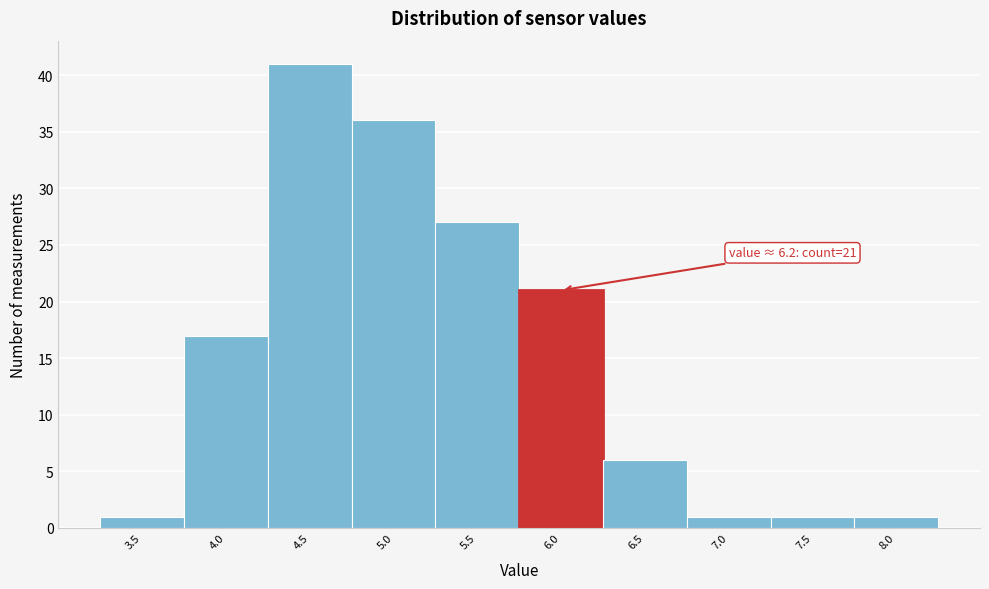

Reading left to right, transcribe all the data shown in this chart.

3.5=1	4.0=17	4.5=41	5.0=36	5.5=27	6.0=21	6.5=6	7.0=1	7.5=1	8.0=1